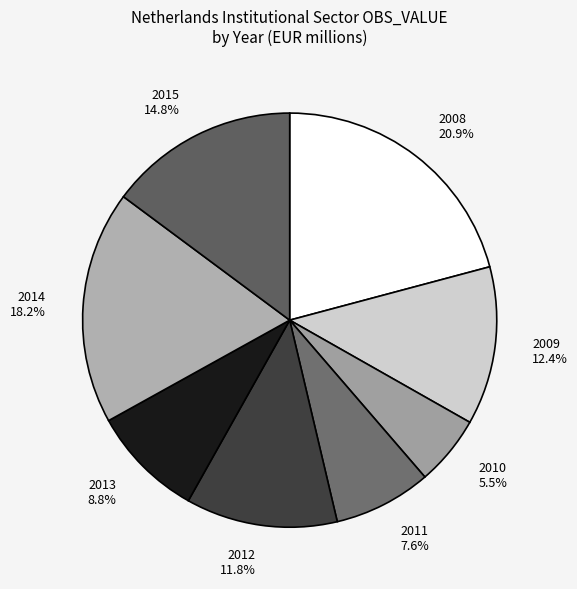

To the nearest percent, what portion does 2008 represent?

21%